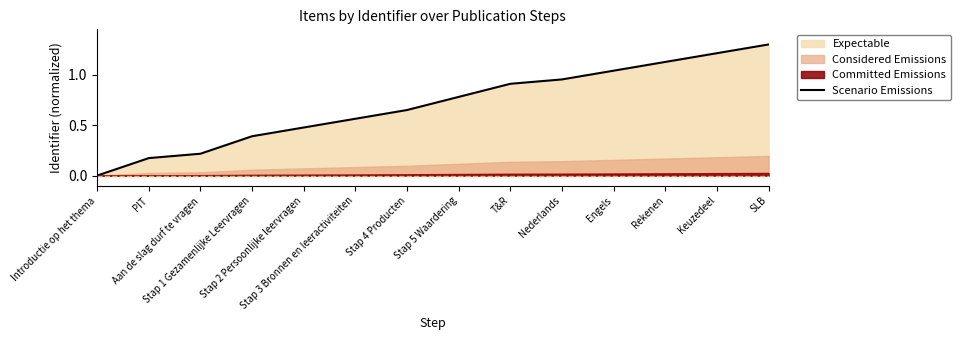

At which label is the value closest to 0?

Introductie op het thema